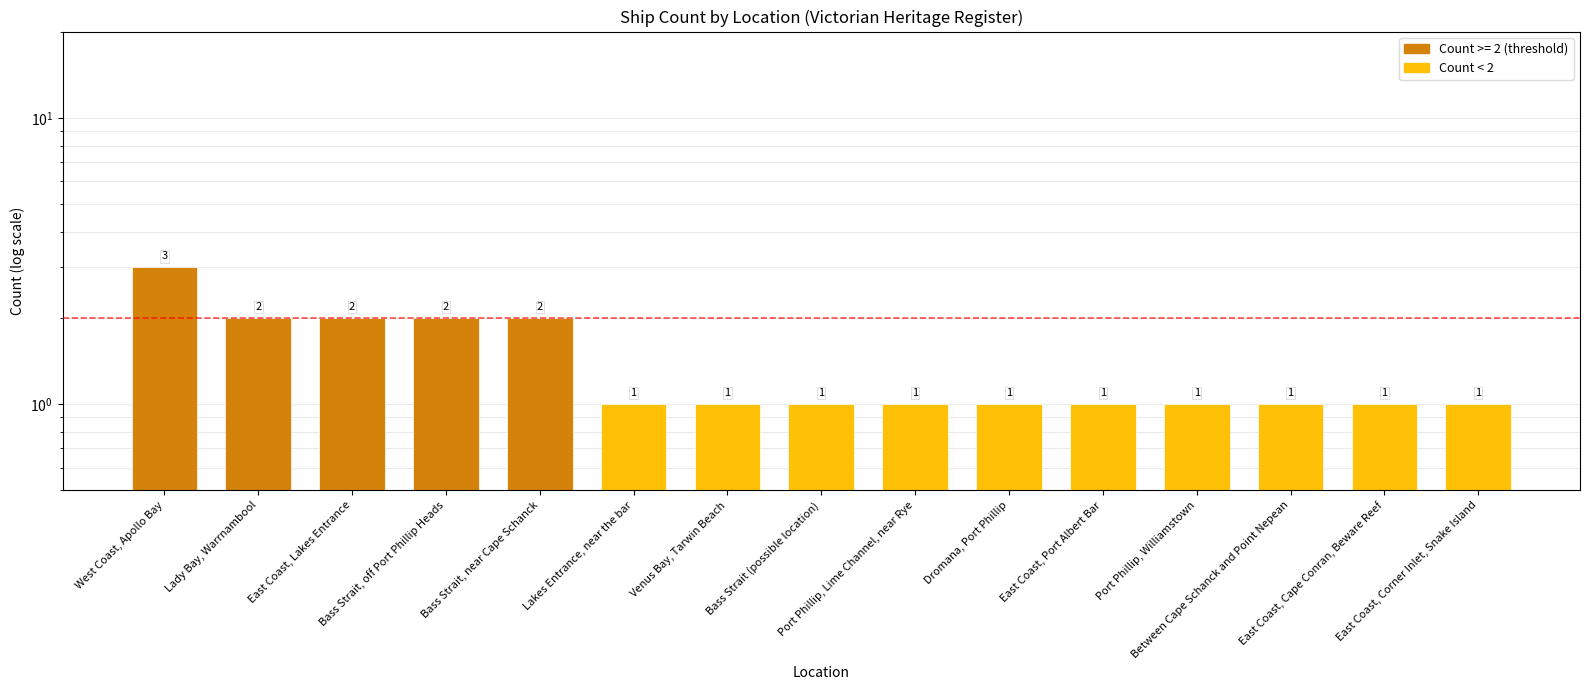

True or false: the data shows 2 at East Coast, Lakes Entrance.

True